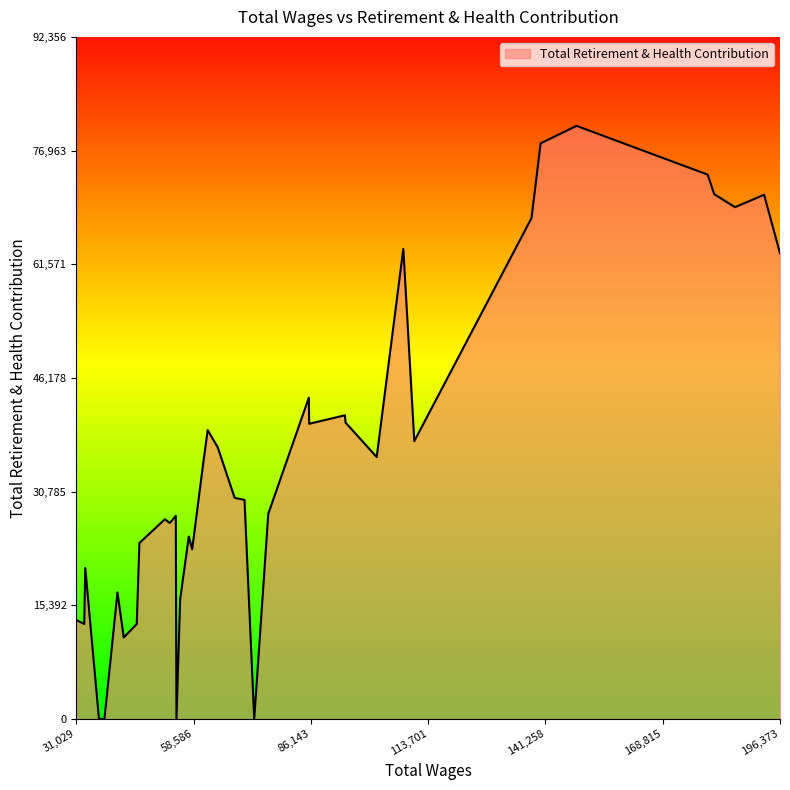

What is the difference between the second highest and second lowest values?

77940